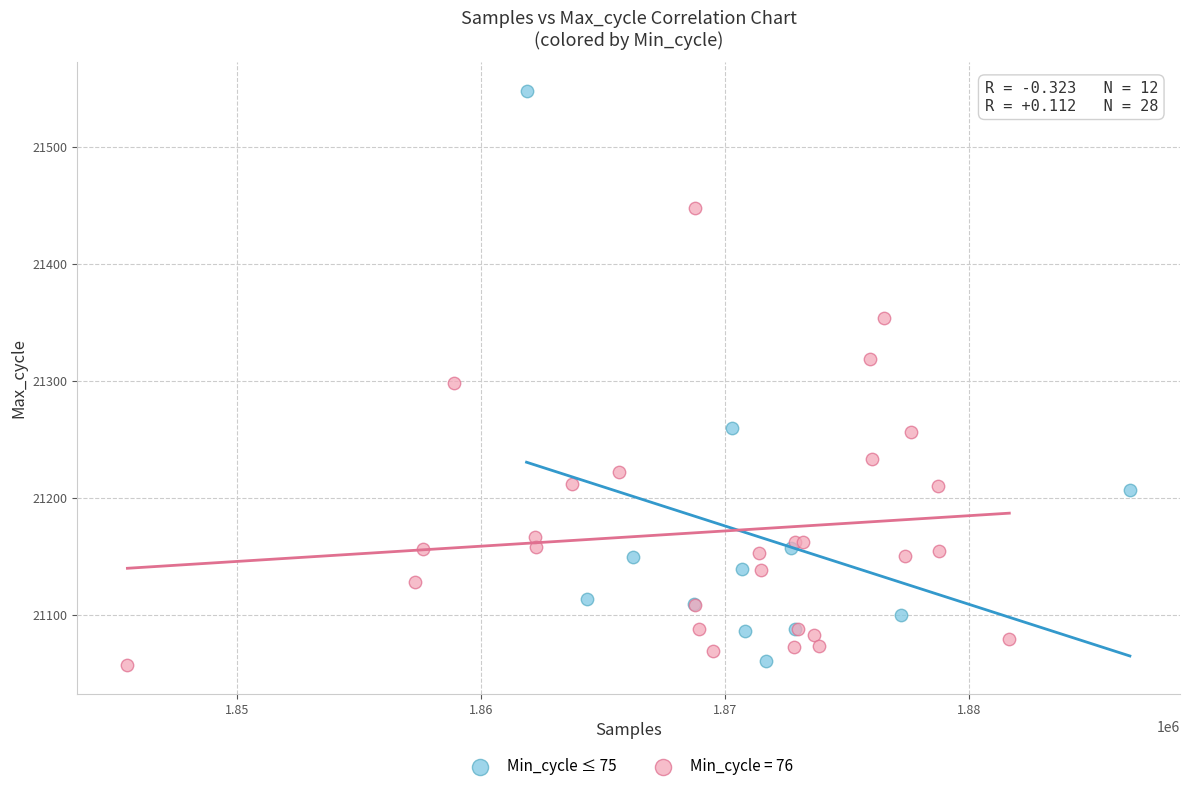

Which series has the largest Y range (max minus min)?

Min_cycle ≤ 75